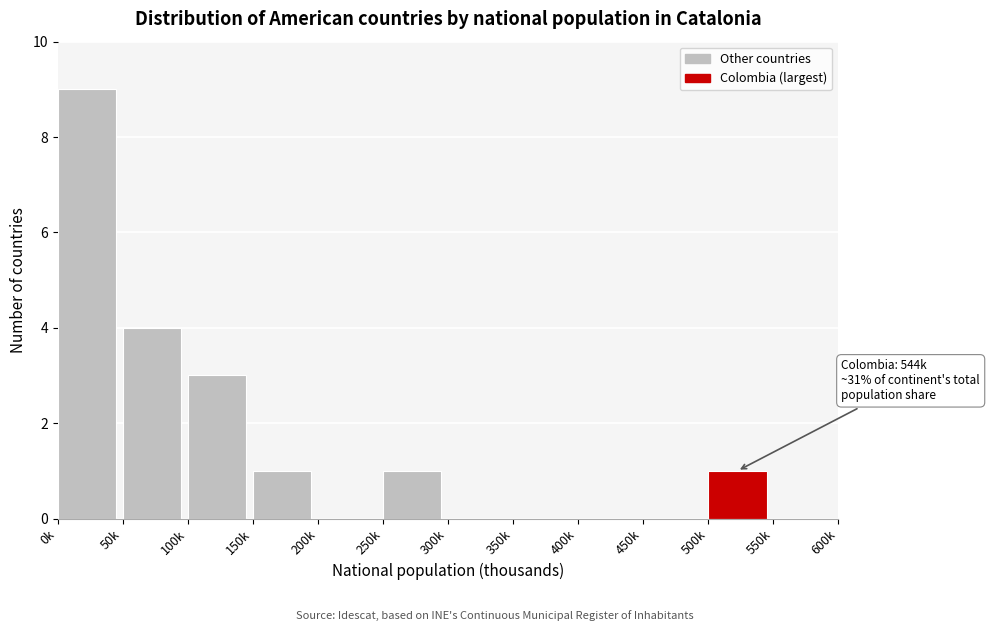

Reading left to right, list all the values displayed in this chart.

0k=9	50k=4	100k=3	150k=1	200k=0	250k=1	300k=0	350k=0	400k=0	450k=0	500k=1	550k=0